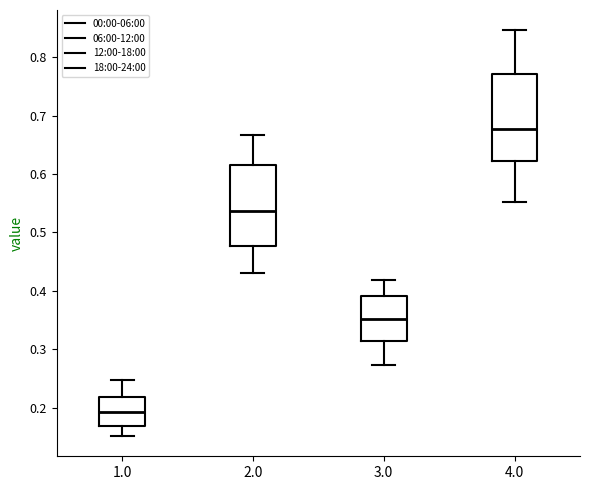

Where is the upper edge of the box at x = 4.0 on the y-axis? The values are not printed on the chart, so give them approximately, as read against the axis.

0.77